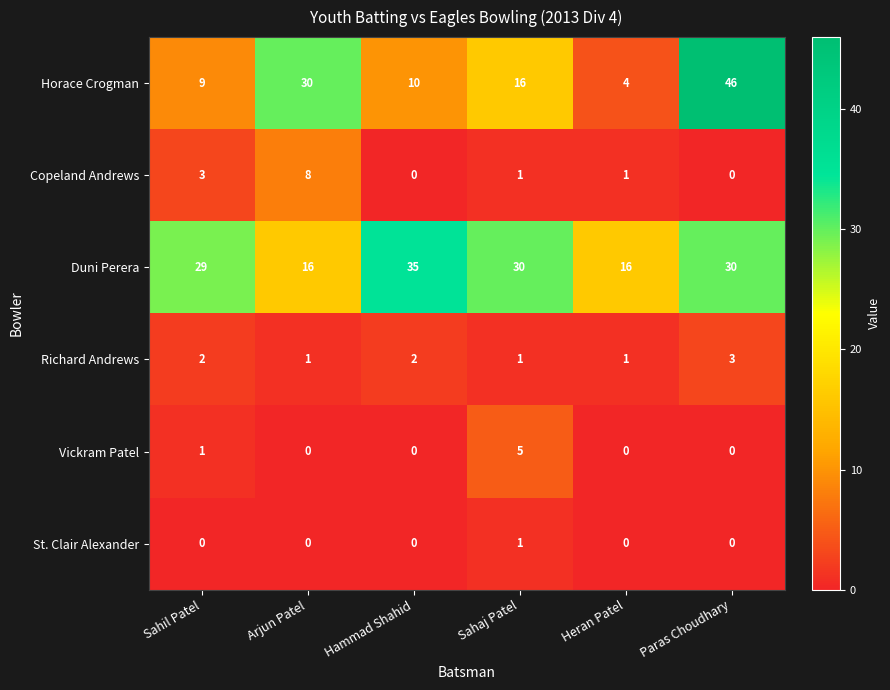

What is the greatest value displayed?

46